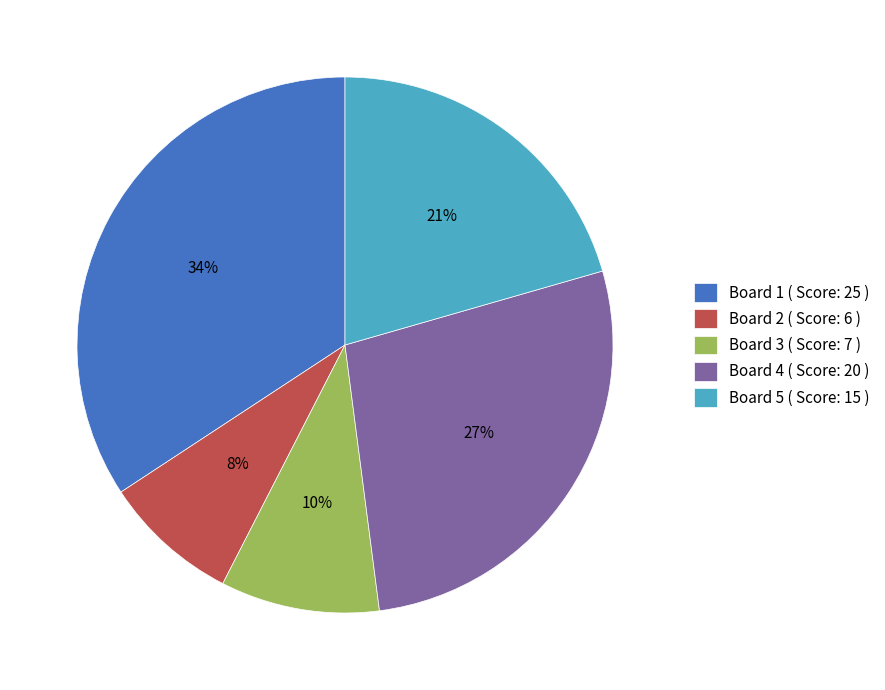

Which has a higher value, Board 2 ( Score: 6 ) or Board 5 ( Score: 15 )?

Board 5 ( Score: 15 )